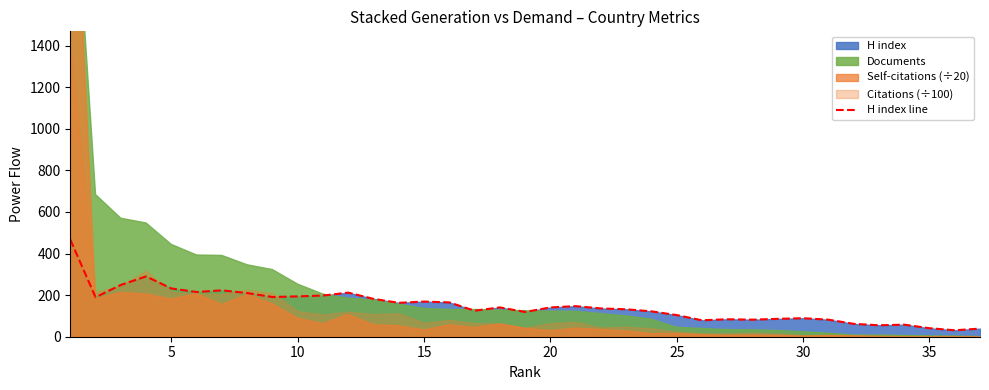

True or false: the data shows 117 at 27.

False